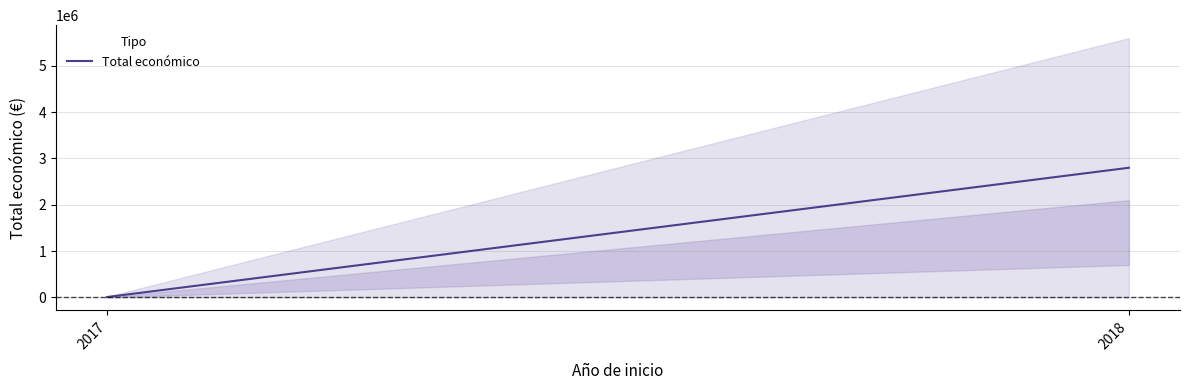

Approximately how many times larger is the value at 2018 compared to 2017?

373.4